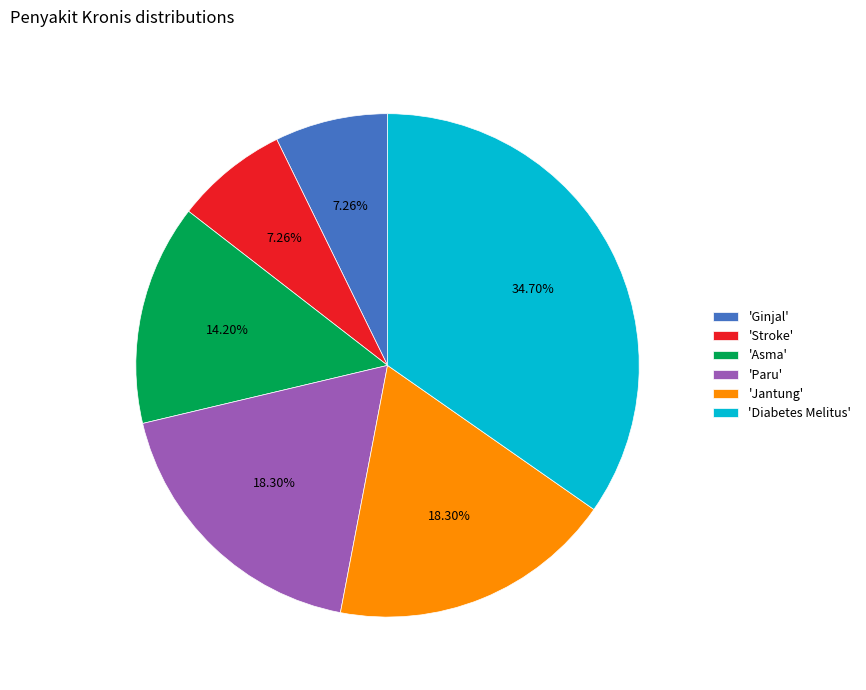

Is there any slice that represents more than half of the pie?

No